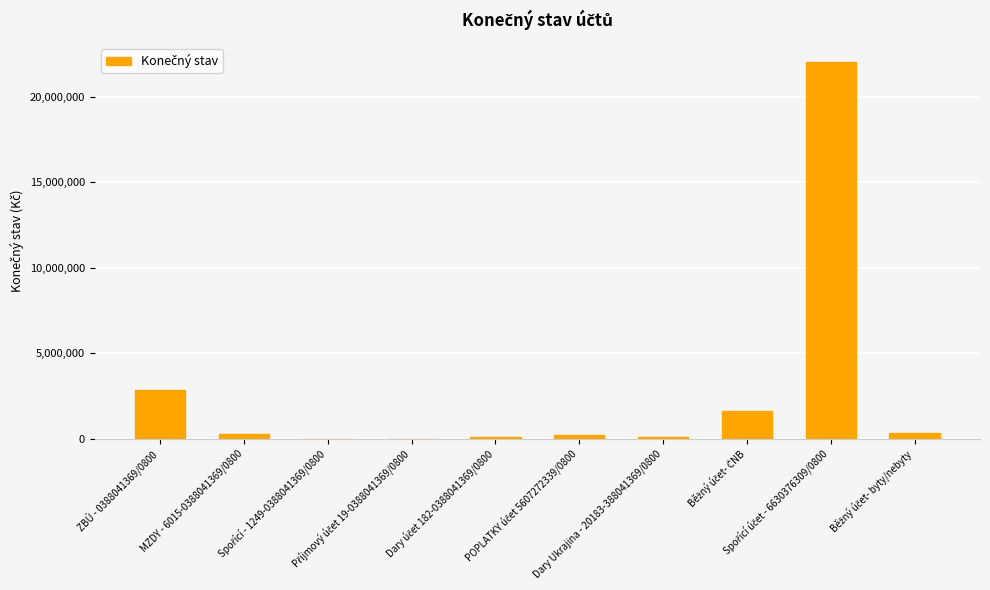

What is the greatest value displayed?

22048888.9